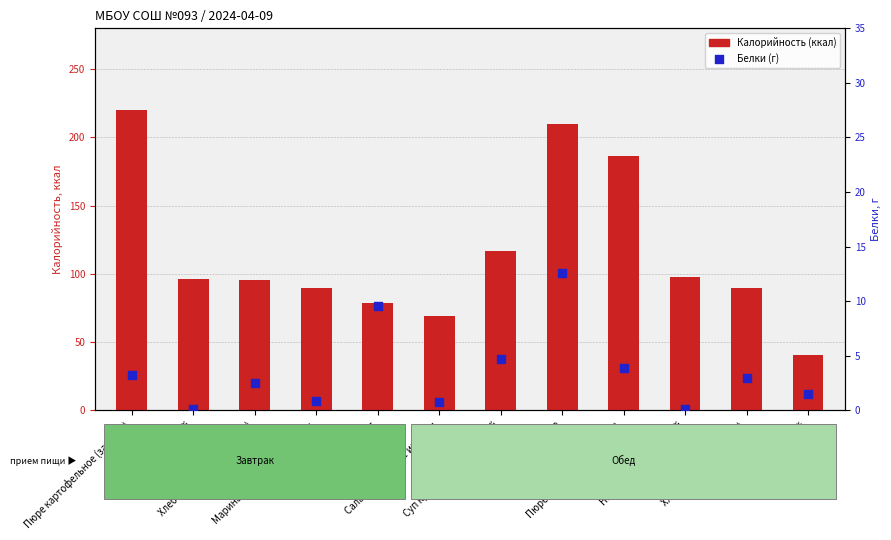

What are all the series names shown in the legend?

Калорийность (ккал), Белки (г)